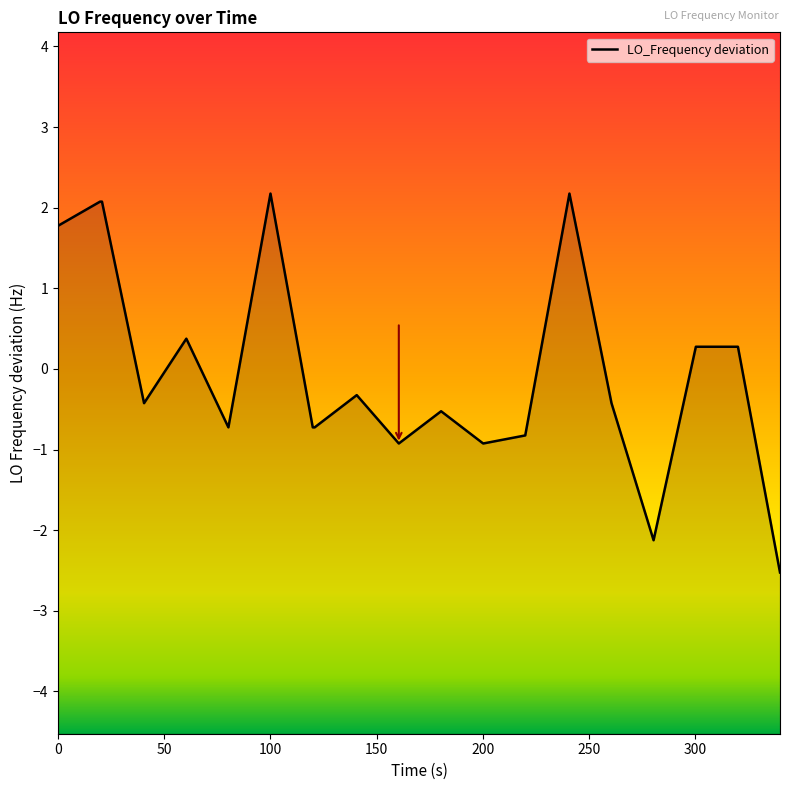

What is the smallest value displayed?

-2.5